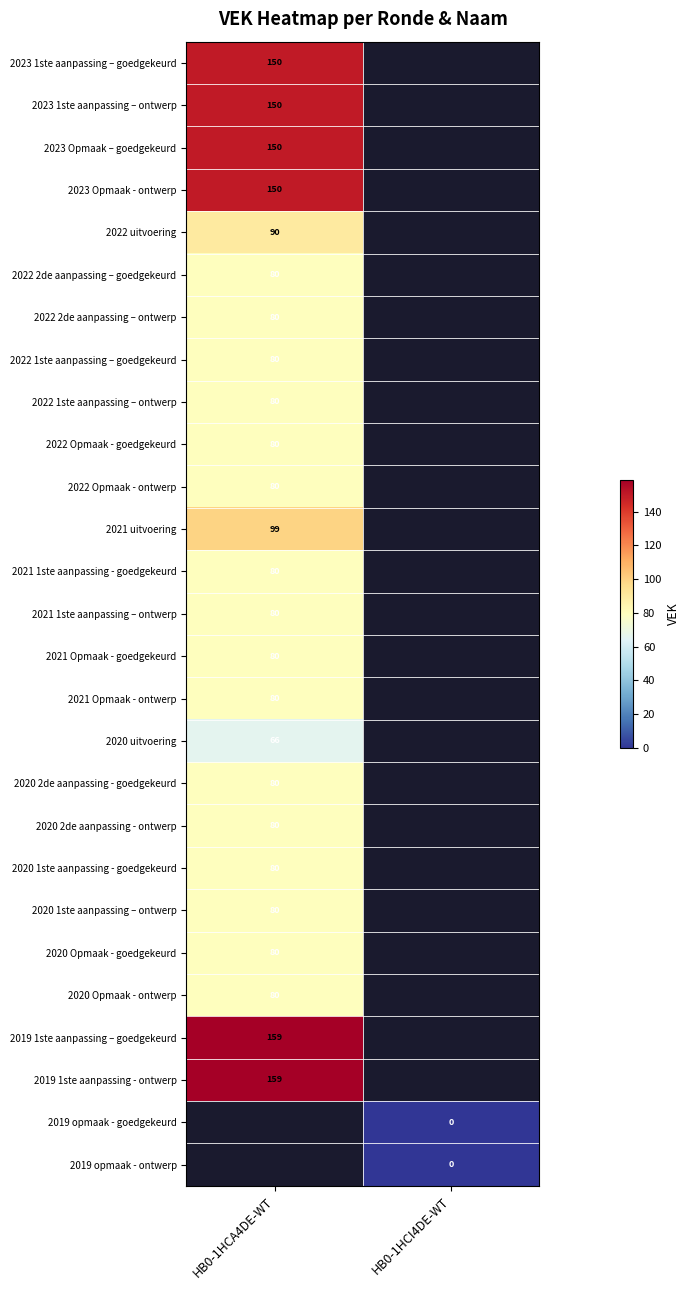

Is it true that 2022 2de aanpassing – ontwerp equals 55.4 at HB0-1HCA4DE-WT?

False